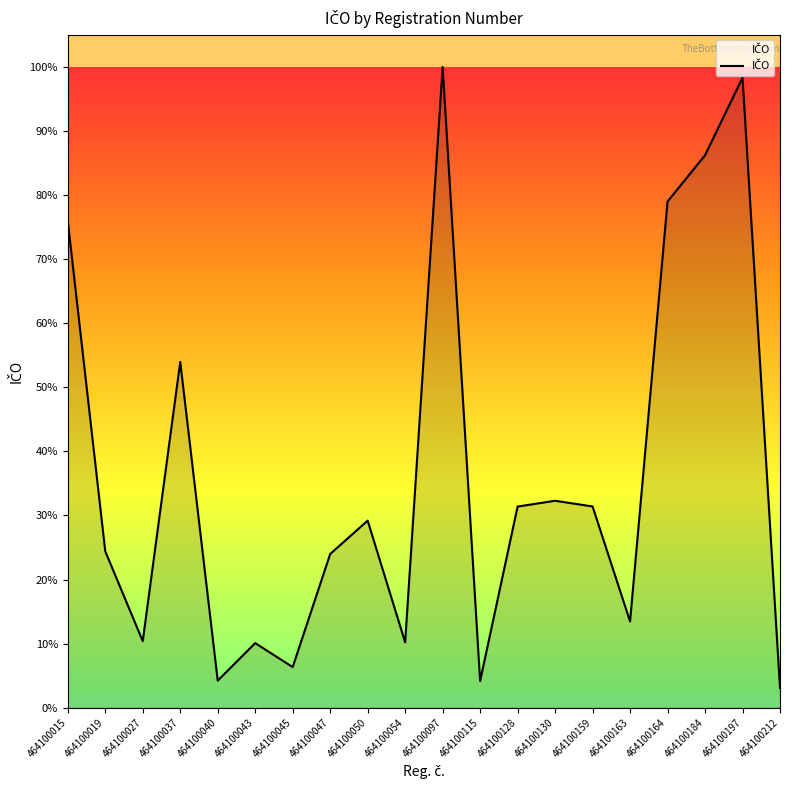

Reading left to right, transcribe all the data shown in this chart.

464100015=67312012	464100019=21621331	464100027=9198580	464100037=47830662	464100040=3738159	464100043=8927758	464100045=5611270	464100047=21255202	464100050=25870084	464100054=9031669	464100097=88627667	464100115=3684903	464100128=27815170	464100130=28617223	464100159=27830594	464100163=11920751	464100164=70008175	464100184=76419061	464100197=87135515	464100212=2739321